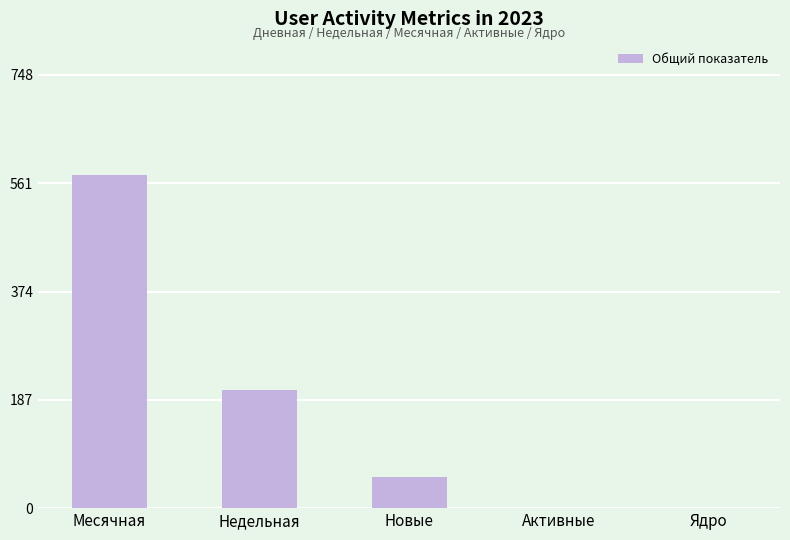

How many series are shown in this chart?

1